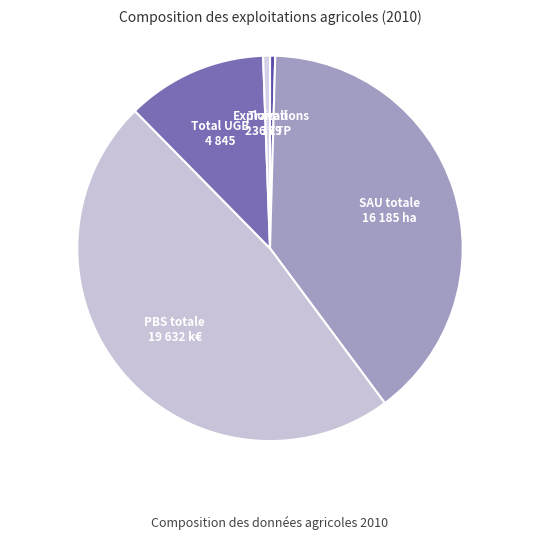

Which category has the biggest portion of the pie?

PBS totale (k€)